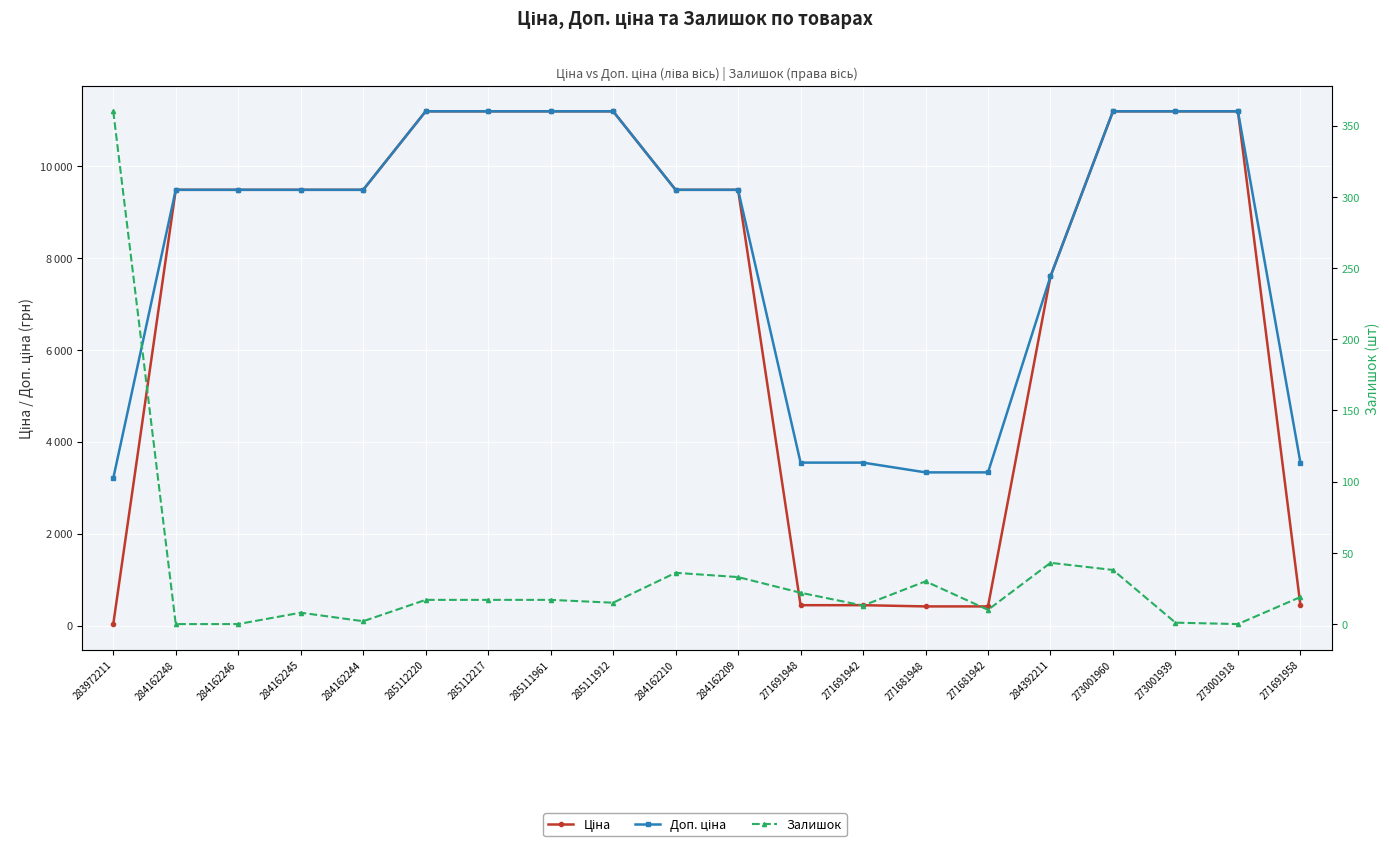

Where is Ціна nearest to the value 5610?

284392211